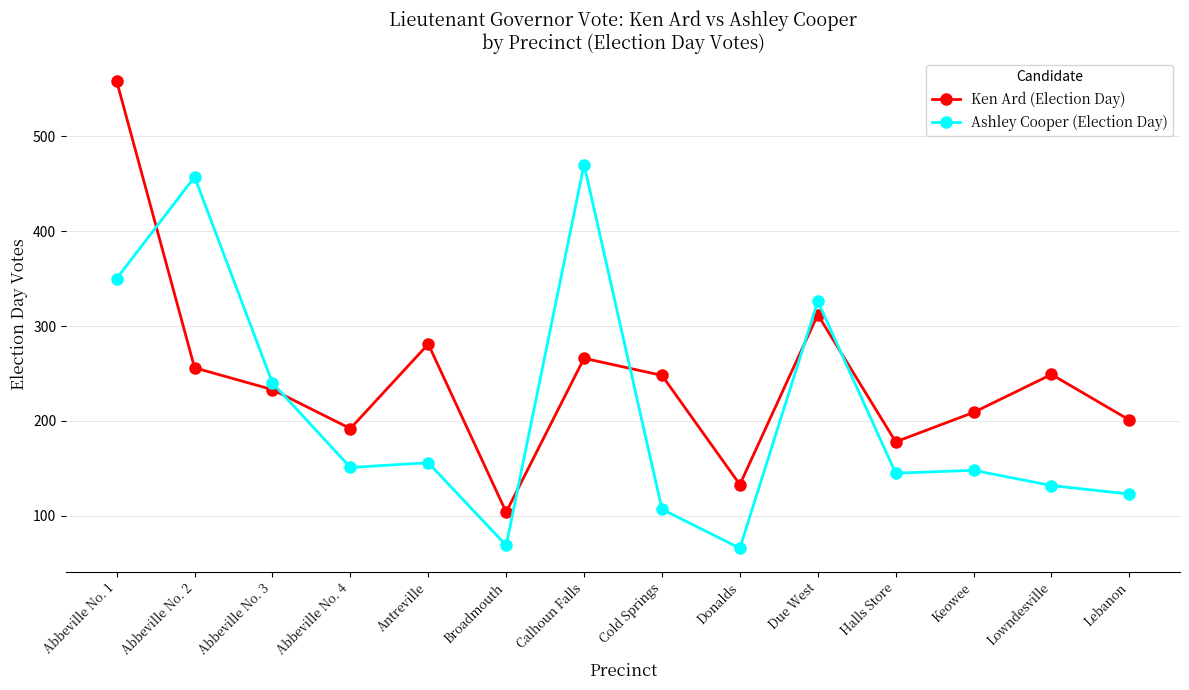

How many lines are shown in the chart?

2